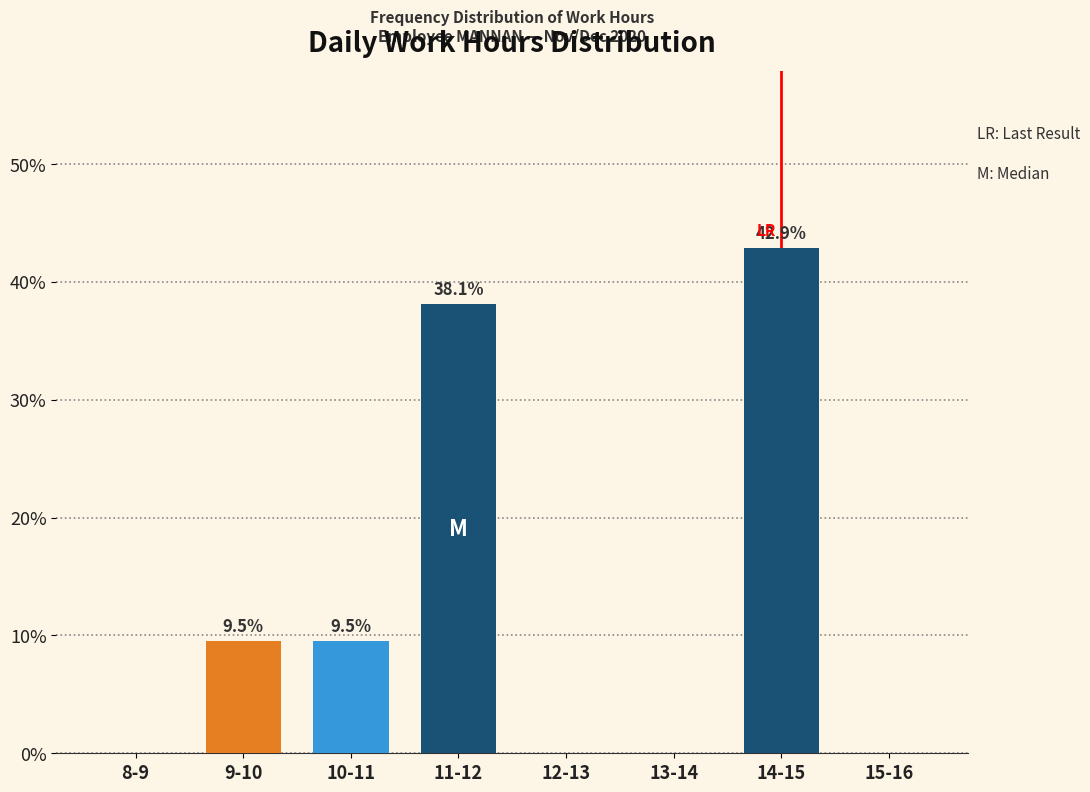

Reading left to right, list all the values displayed in this chart.

8-9=0.0	9-10=9.5	10-11=9.5	11-12=38.1	12-13=0.0	13-14=0.0	14-15=42.9	15-16=0.0